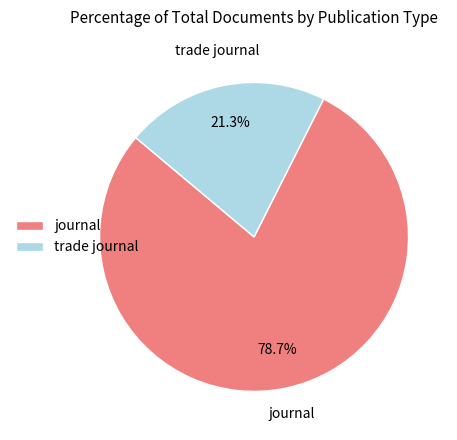

How many segments does this pie chart have?

2